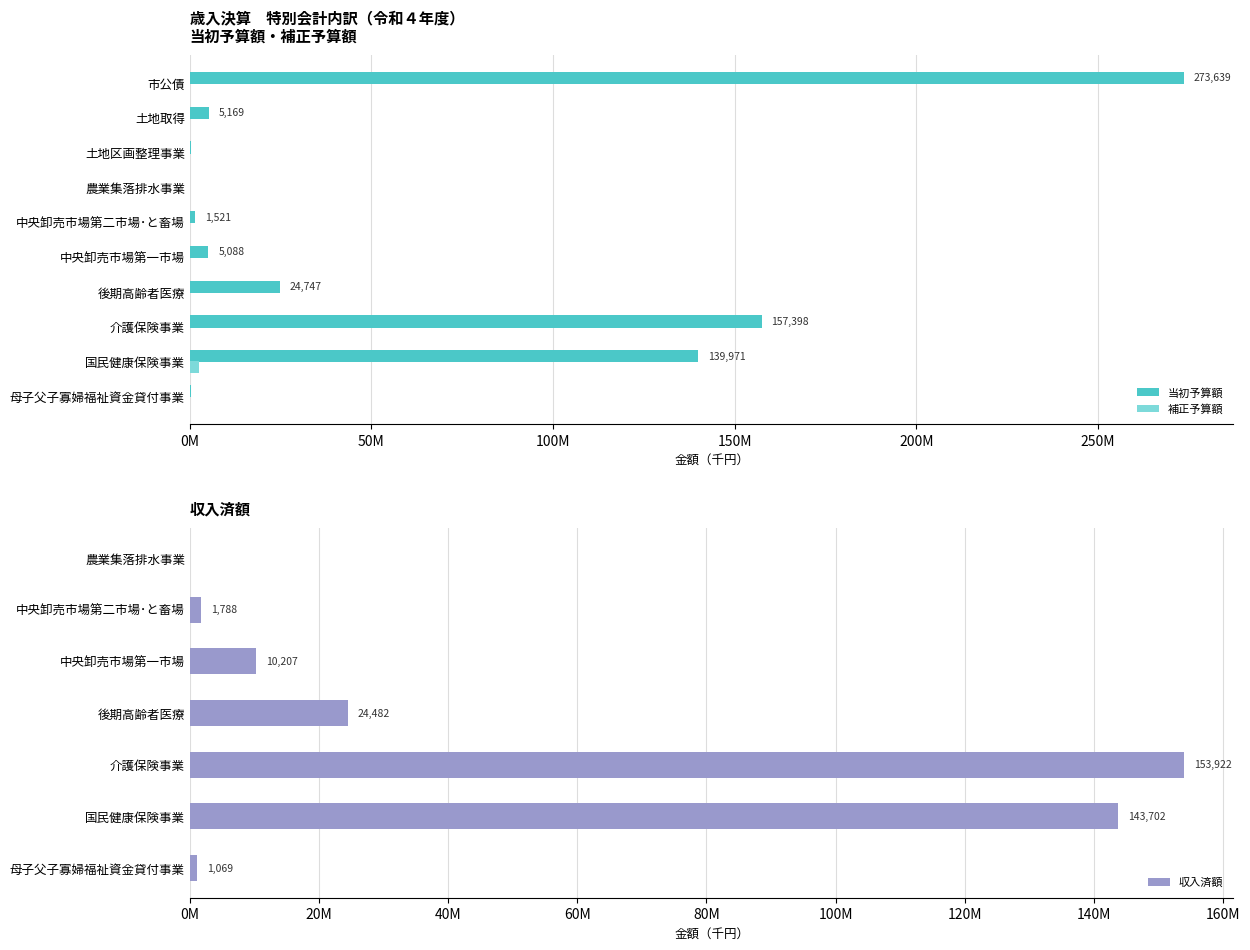

How many values in the 当初予算額 series exceed 5169000?

4